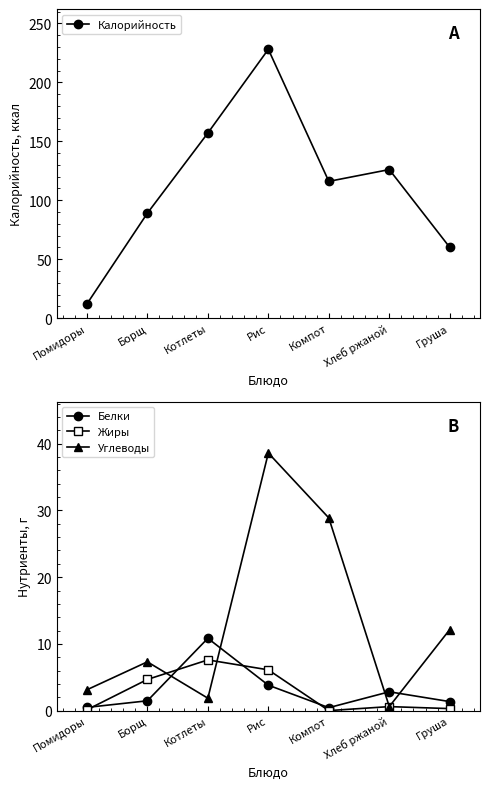

What is the sum of all Калорийность values?

788